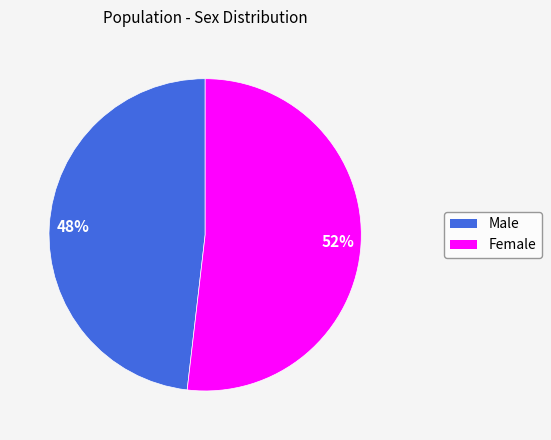

True or false: Male accounts for 56% of the total.

False